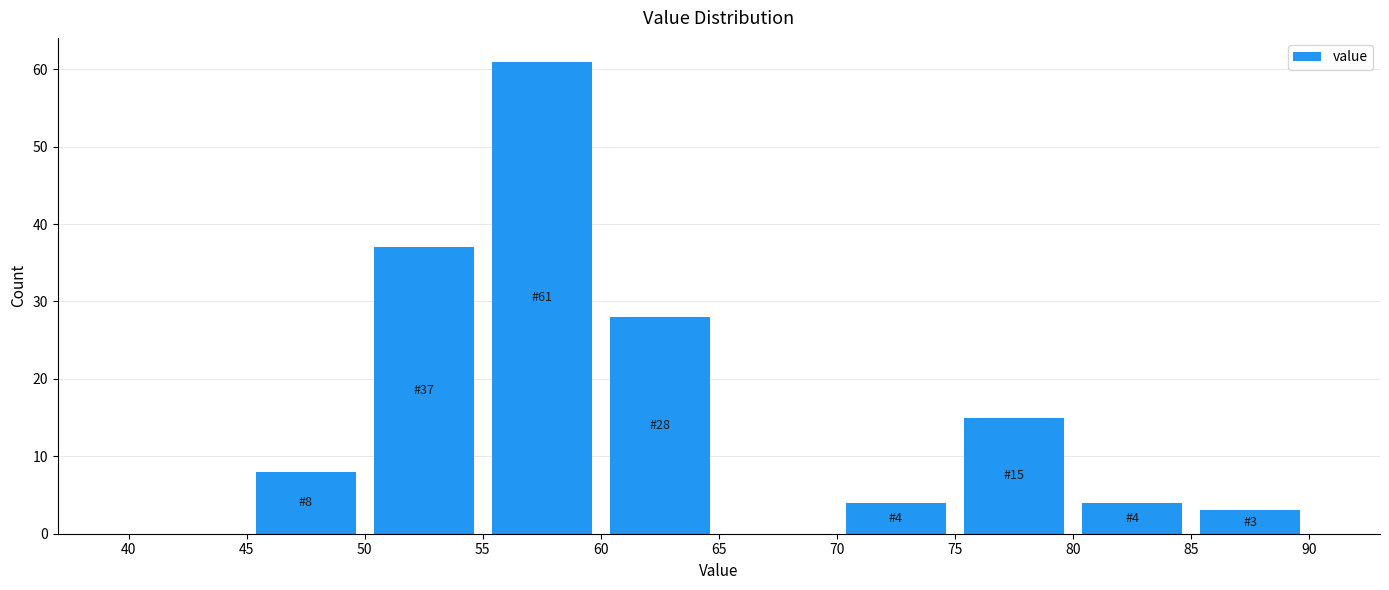

Over which range of the x-axis is the bar tallest?

55 to 60